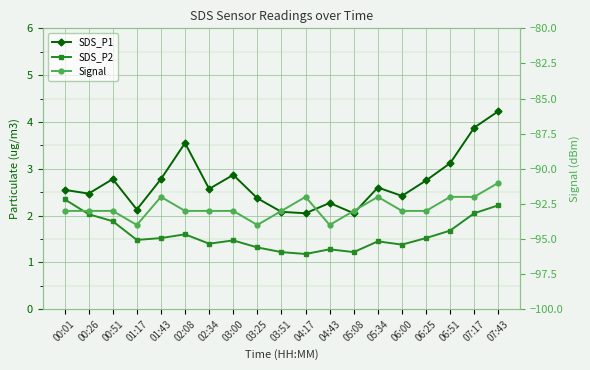

What is the value of the SDS_P2 point at the 9th from the left?

1.3